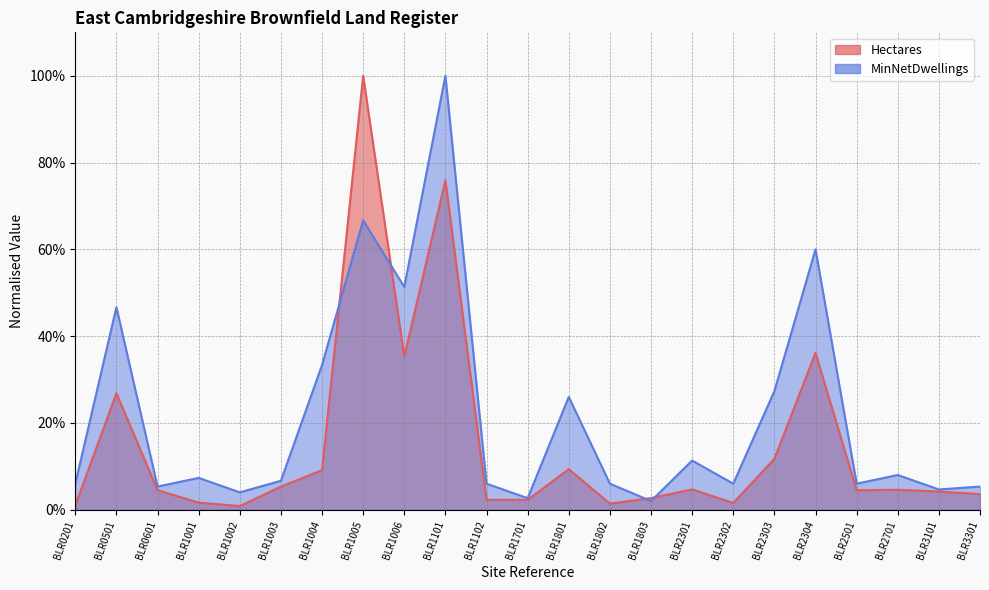

How many distinct data groups are displayed?

2